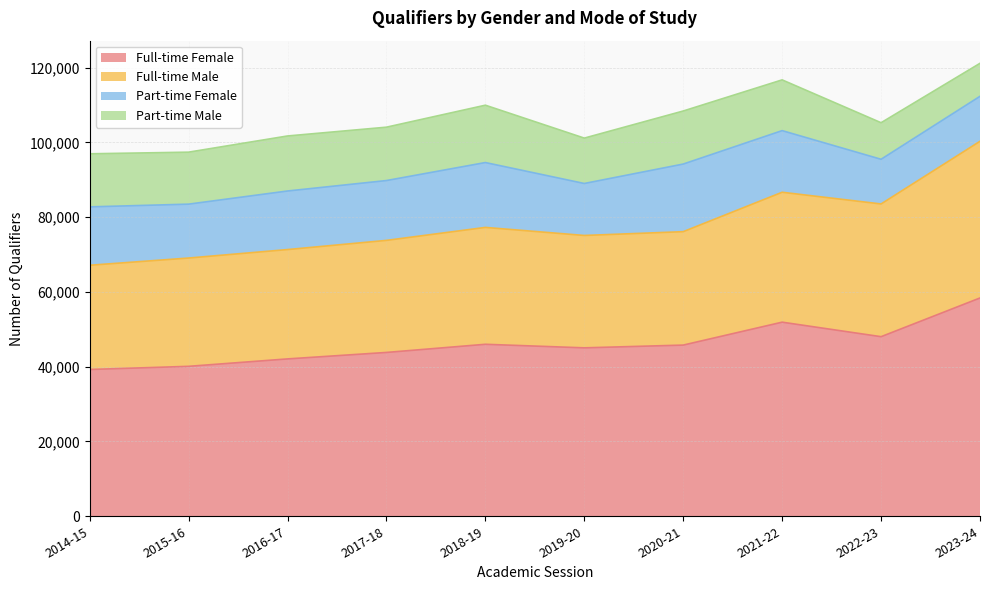

What is the maximum value for Full-time Female?

58375